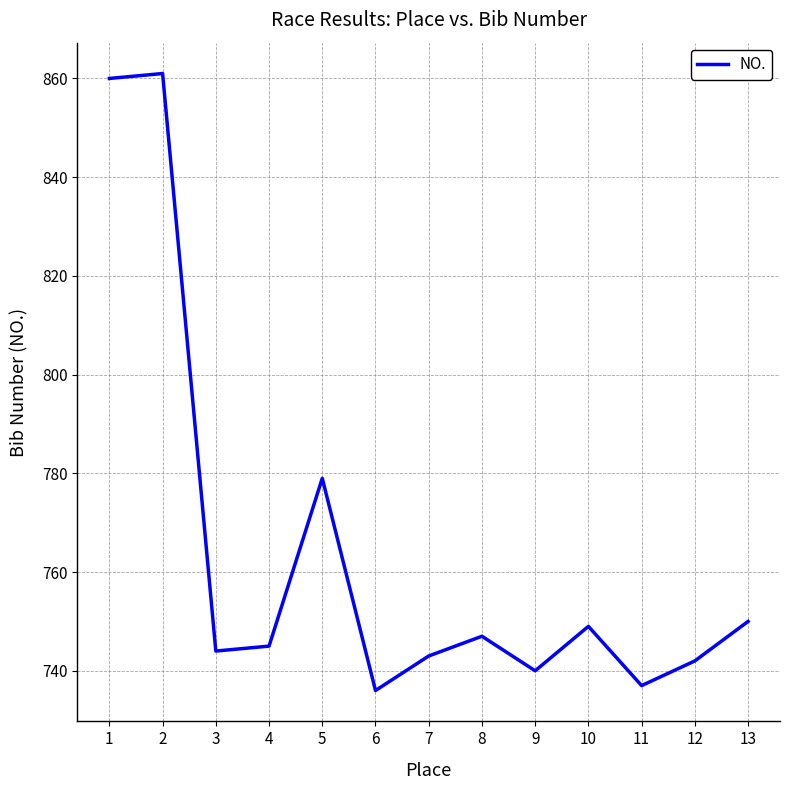

At which label is the value closest to 798?

5